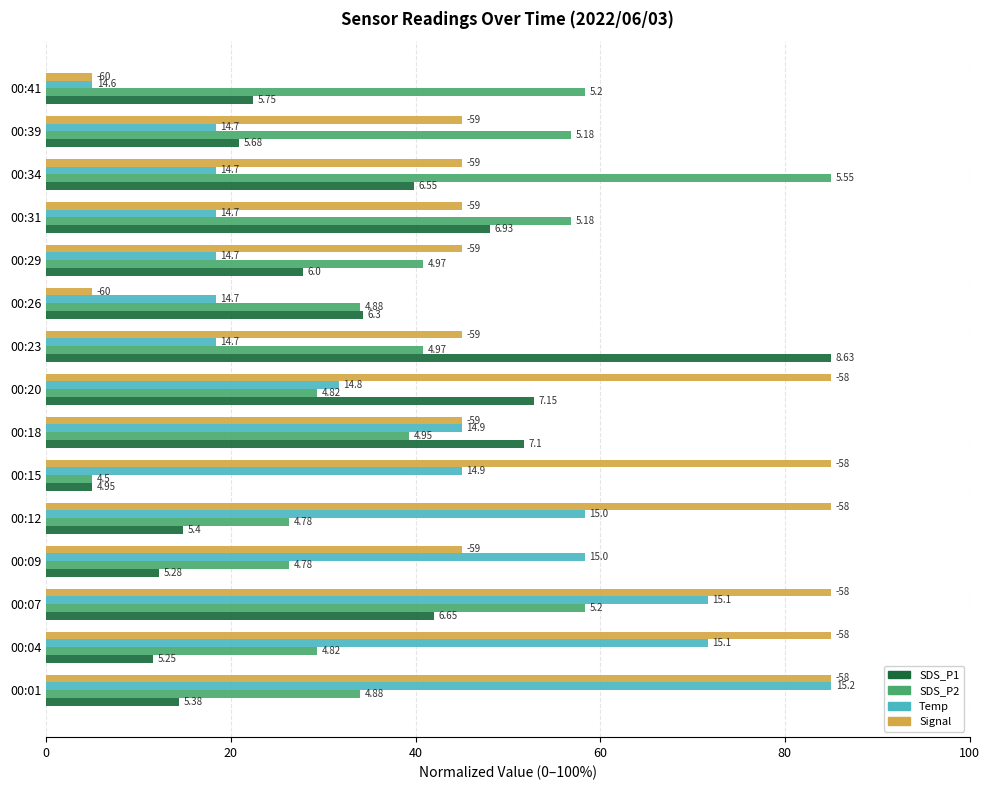

Reading left to right, what are all the values shown in this chart?

SDS_P1: 14.3	11.5	42.0	12.2	14.8	5.0	51.7	52.8	85.0	34.3	27.8	48.0	39.8	20.9	22.4
SDS_P2: 34.0	29.4	58.3	26.3	26.3	5.0	39.3	29.4	40.8	34.0	40.8	56.8	85.0	56.8	58.3
Temp: 85.0	71.7	71.7	58.3	58.3	45.0	45.0	31.7	18.3	18.3	18.3	18.3	18.3	18.3	5.0
Signal: 85.0	85.0	85.0	45.0	85.0	85.0	45.0	85.0	45.0	5.0	45.0	45.0	45.0	45.0	5.0